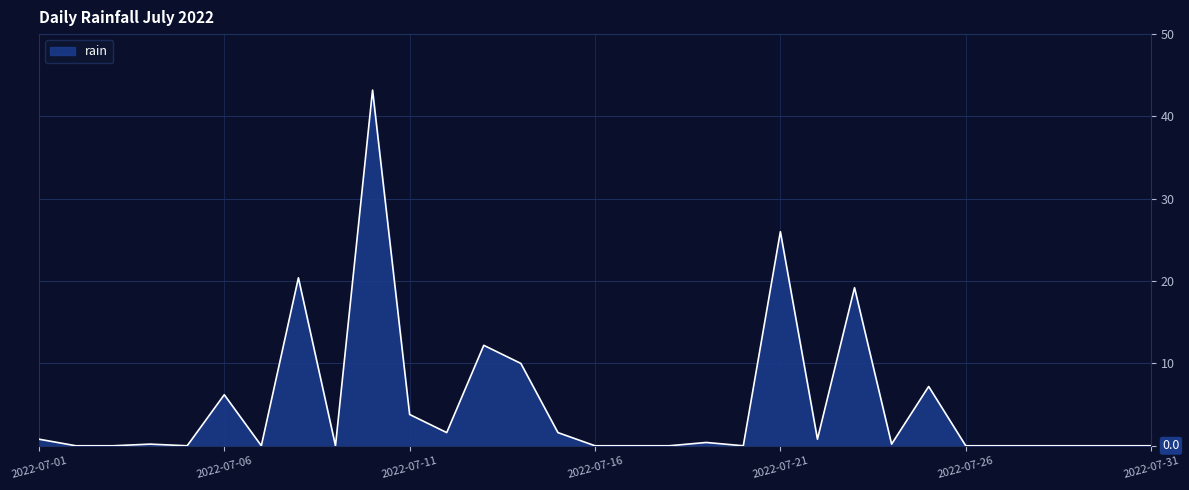

How many points are lower than both their immediate neighbors (excluding endpoints)?

7